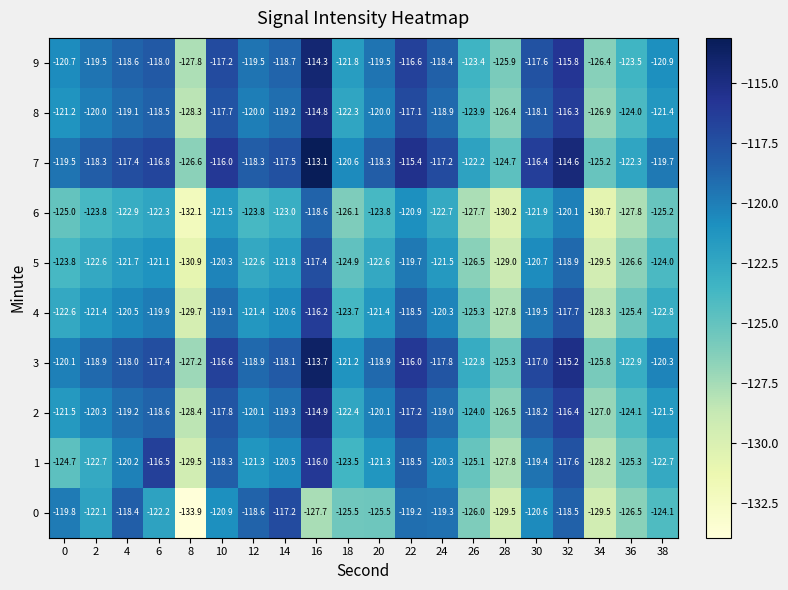

Which series has the largest total across all categories?

7